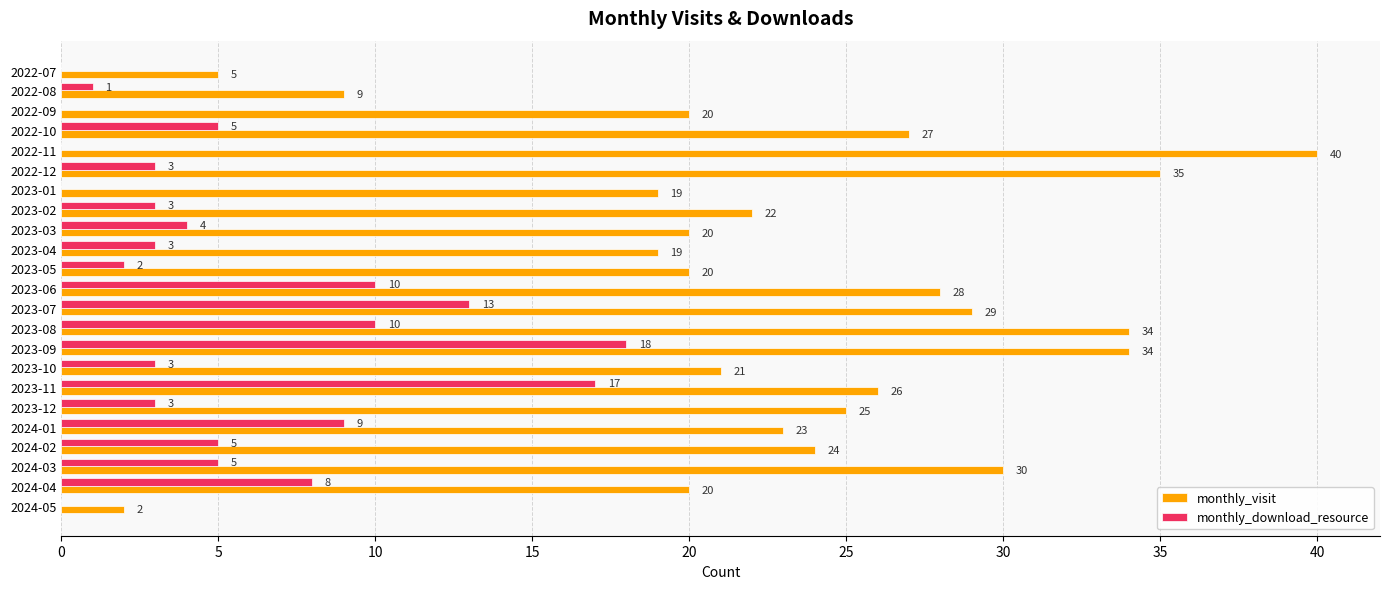

The value of monthly_download_resource at 2023-11 is 27. True or false?

False